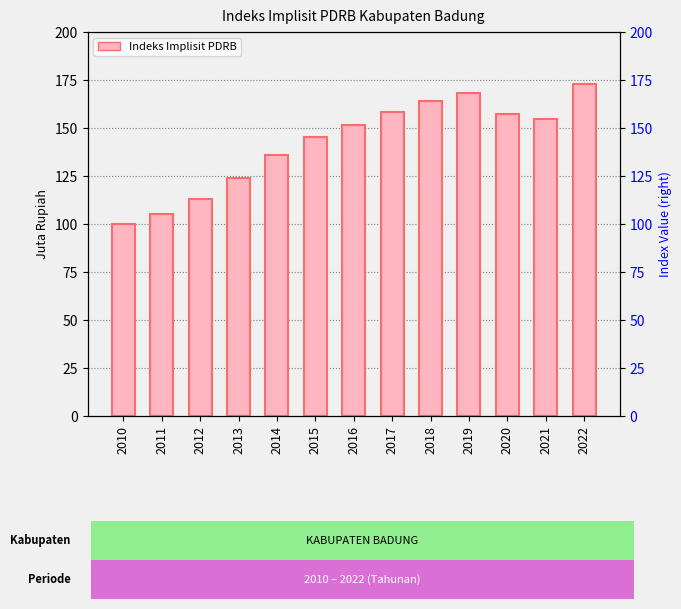

Does the chart contain any negative values?

No